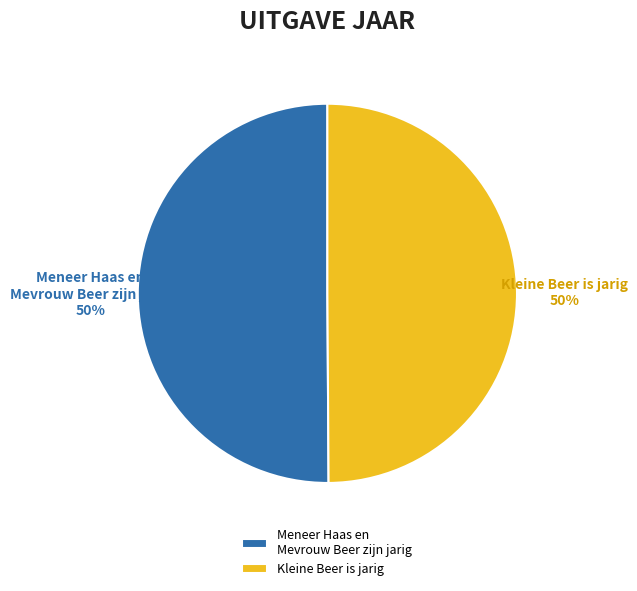

What percentage is the Kleine Beer is jarig slice, to the nearest percent?

50%